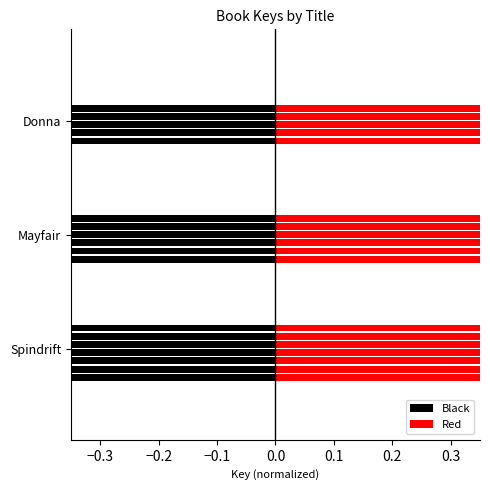

What are all the series names shown in the legend?

Black, Red